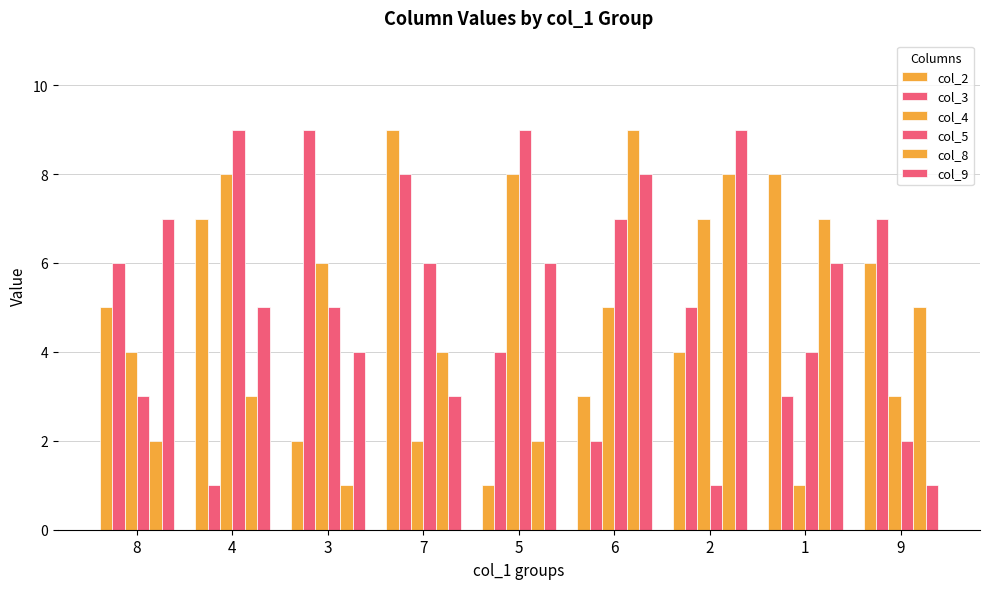

What is the difference between the highest and lowest values at 1?

7